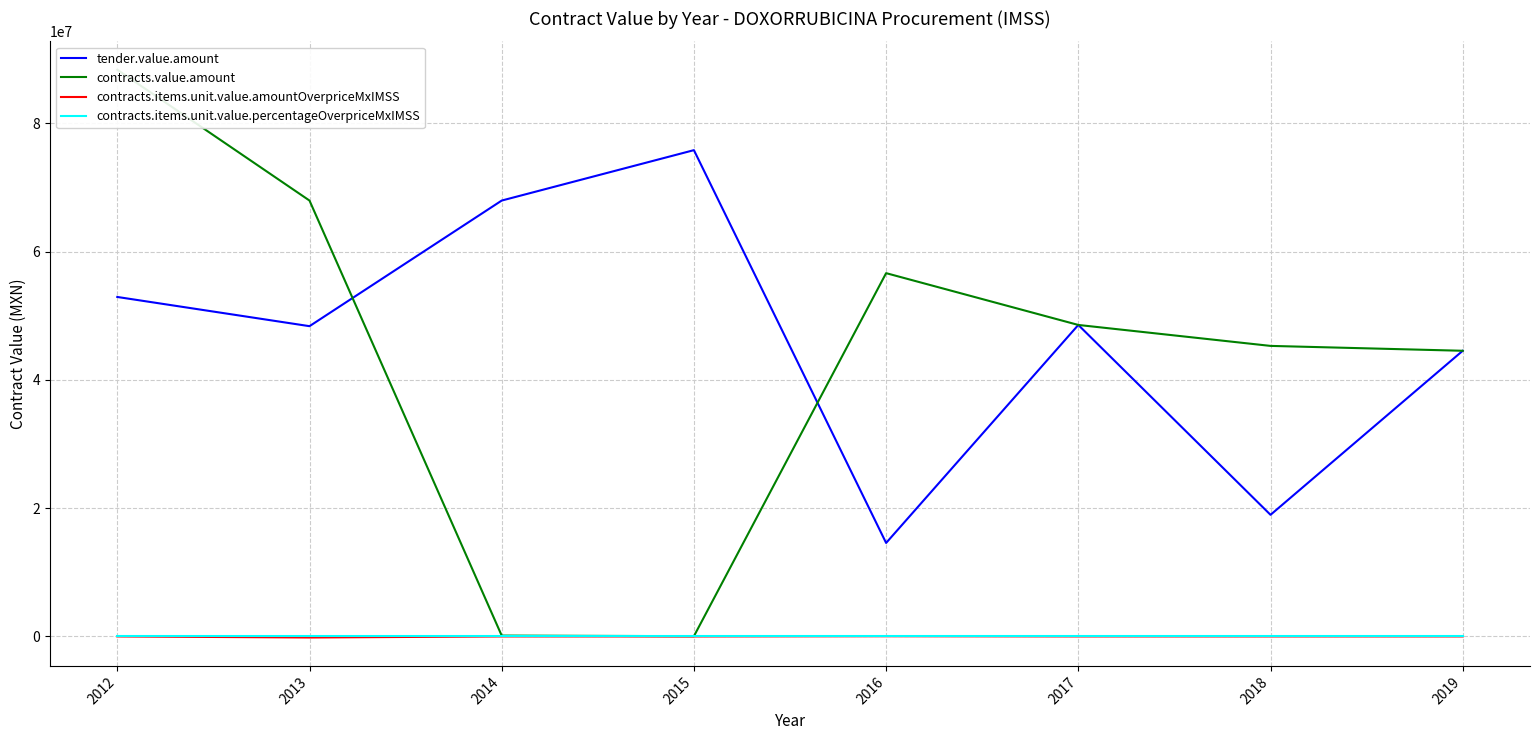

At how many categories does at least one series exceed 74690131?

2